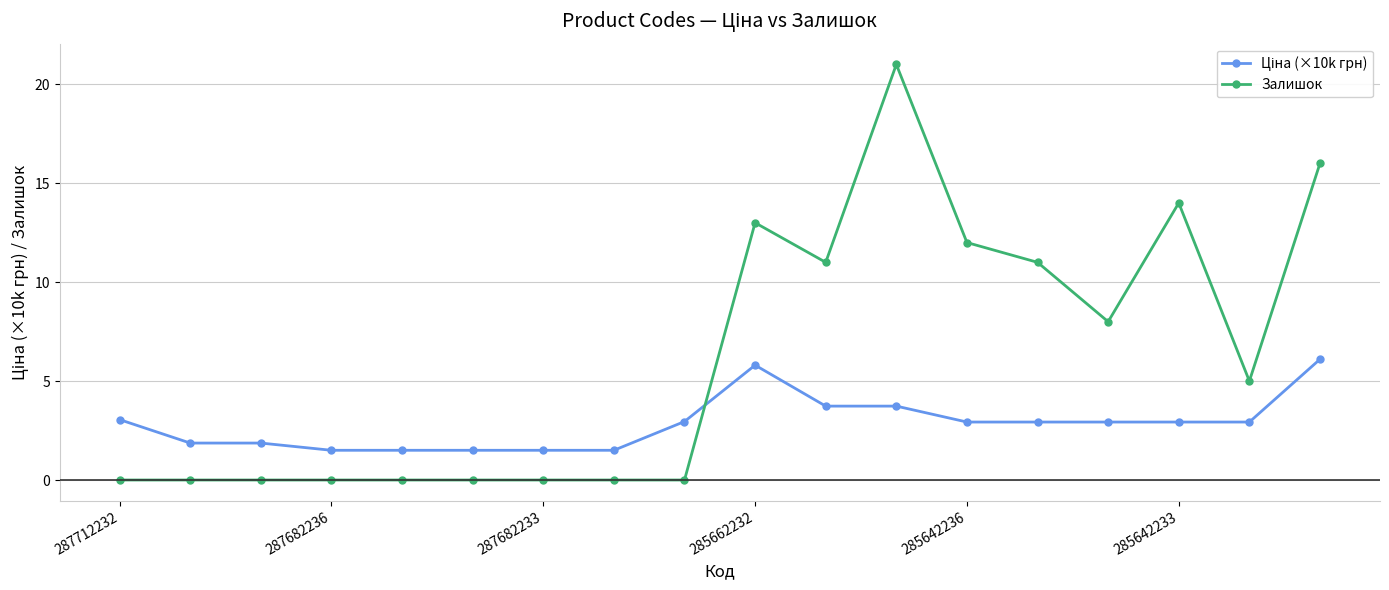

Which series has the largest range (max minus min)?

Залишок